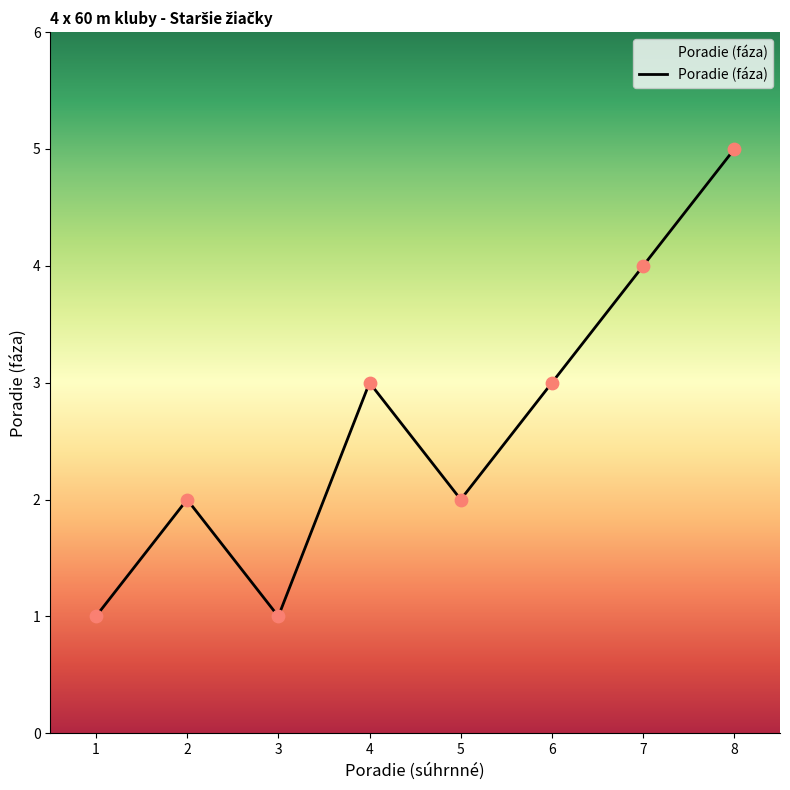

Approximately how many times larger is the value at 2 compared to 8?

0.4